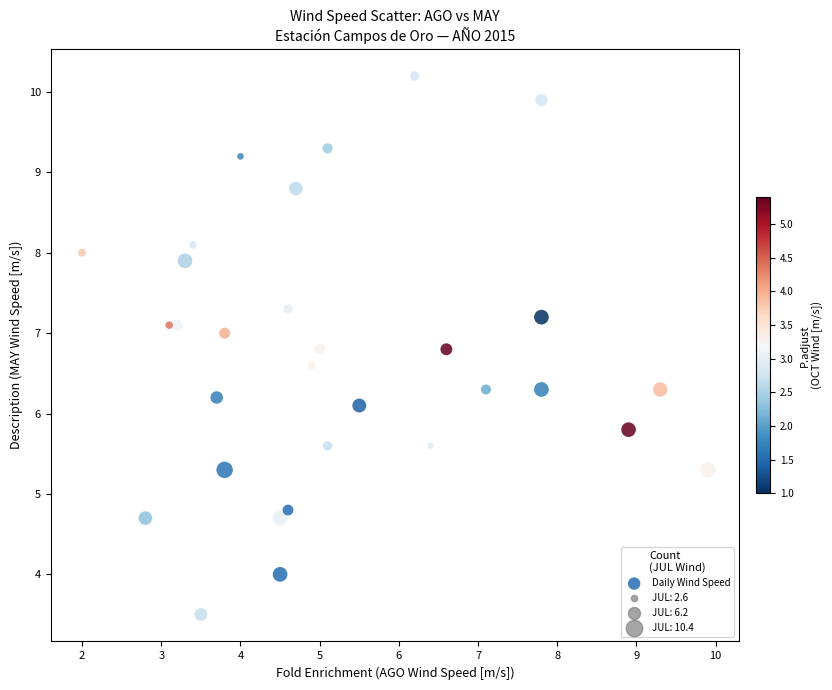

What Y value in the scatter plot is closest to 6?

6.1